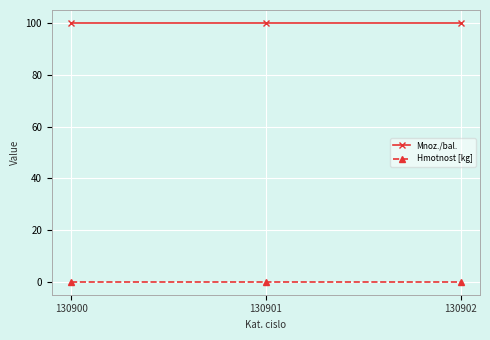

The value of Mnoz./bal. at 130902 is 100.0. True or false?

True